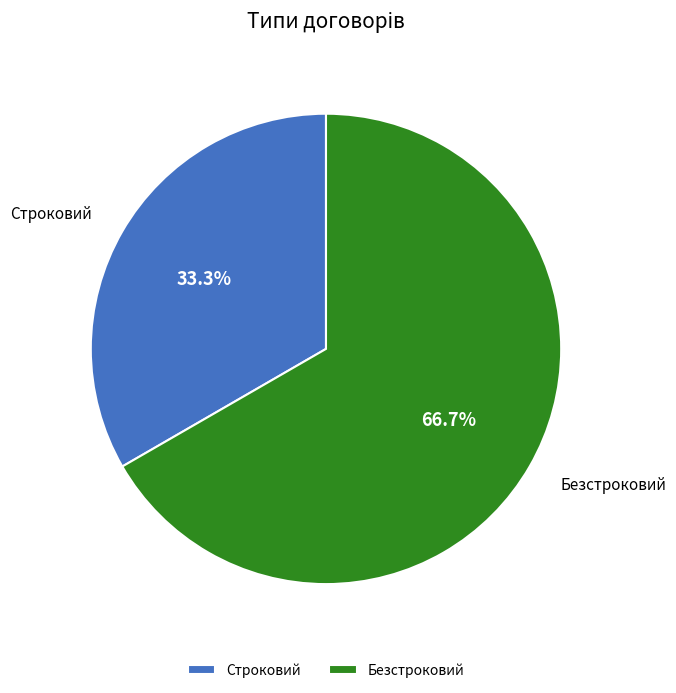

To the nearest percent, what is the combined percentage of Безстроковий and Строковий?

100%